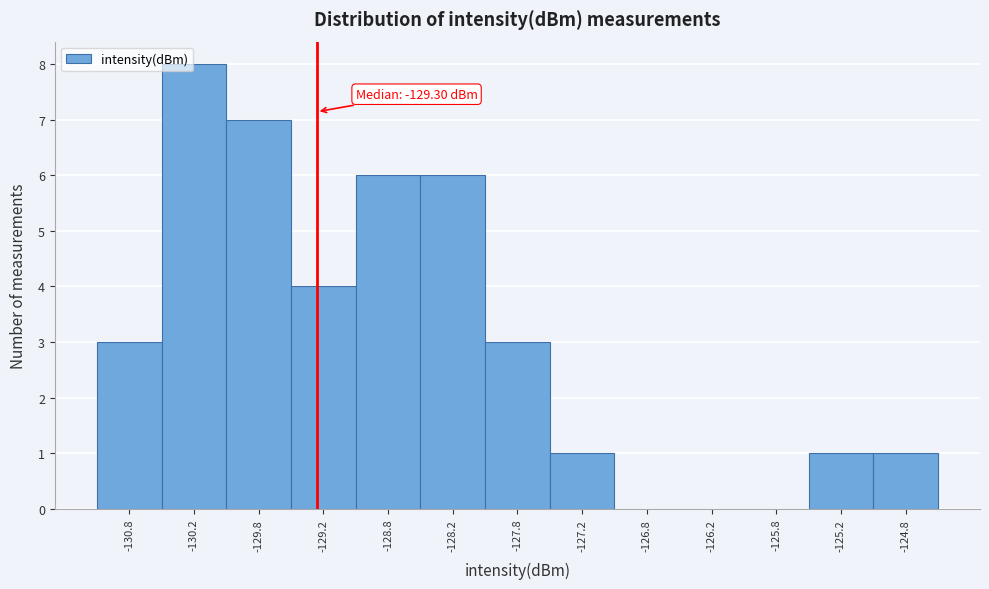

Over which range of the x-axis is the bar tallest?

-130.5 to -130.0